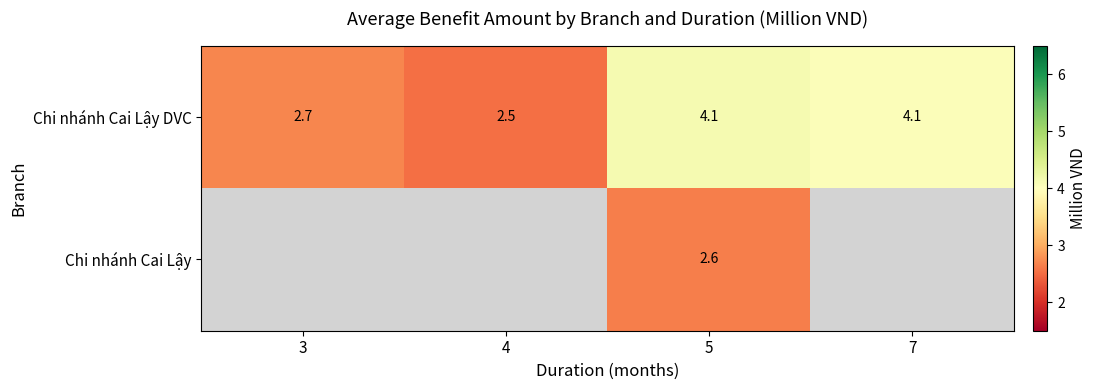

What is the maximum value for Chi nhánh Cai Lậy DVC?

4.1